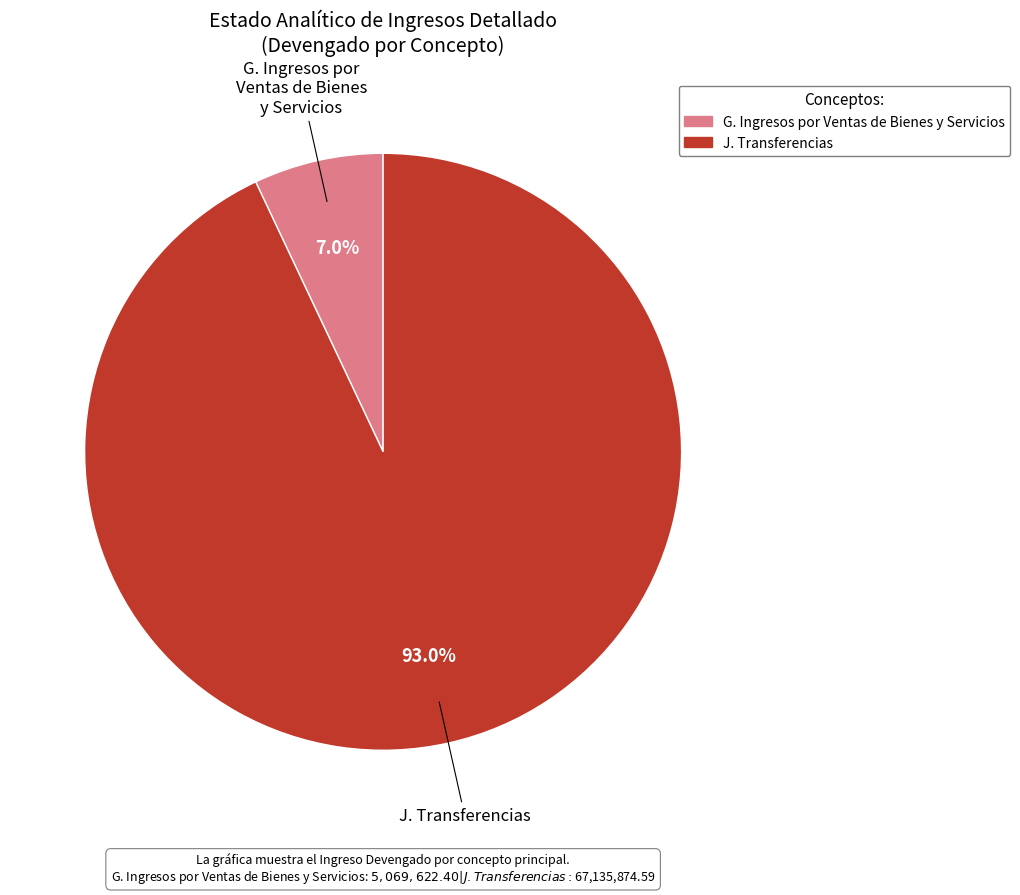

To the nearest percent, what is the combined percentage of G. Ingresos por Ventas de Bienes y Servicios and J. Transferencias?

100%